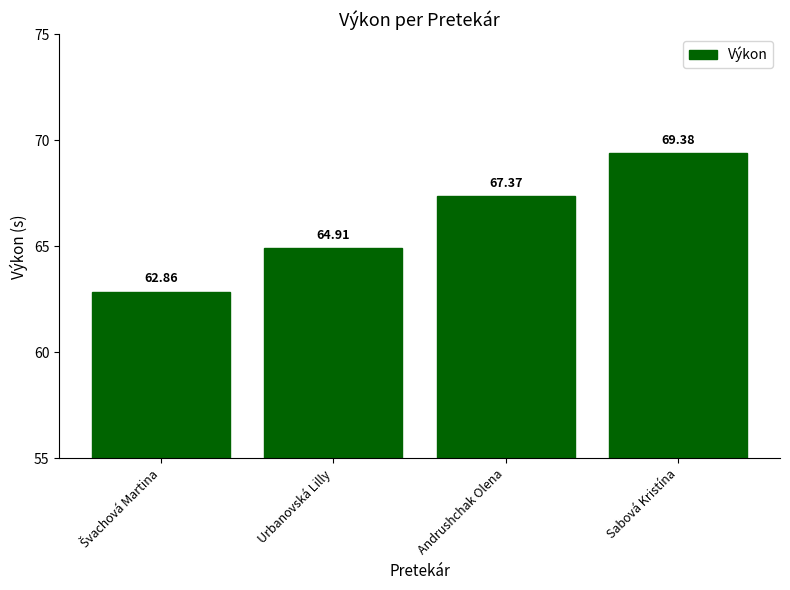

What is the change in value from Urbanovská Lilly to Sabová Kristína?

+4.5